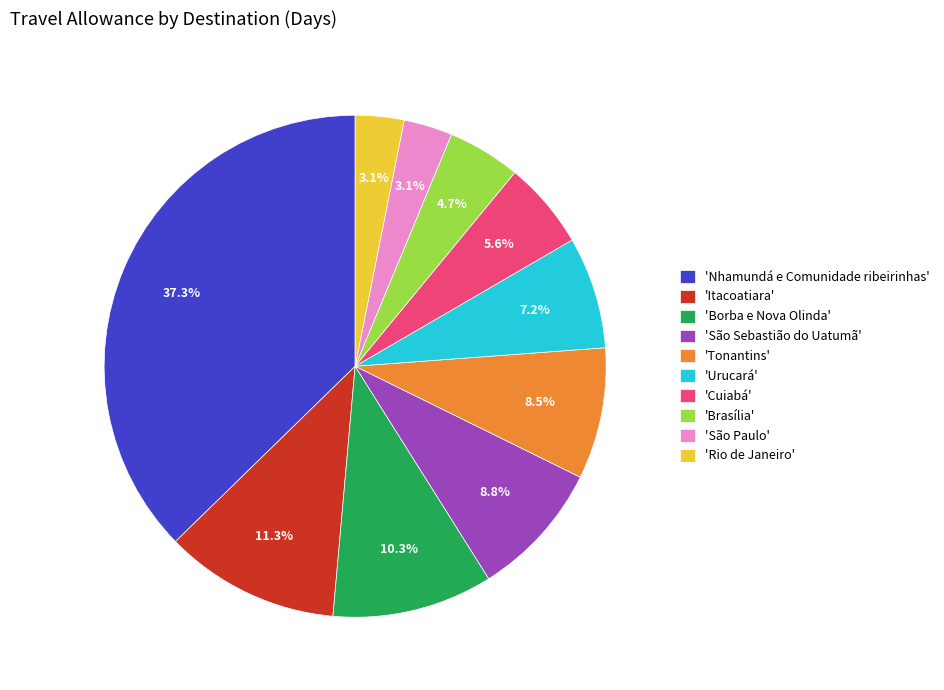

Approximately how many times larger is the value at 'Tonantins' compared to 'Rio de Janeiro'?

2.7